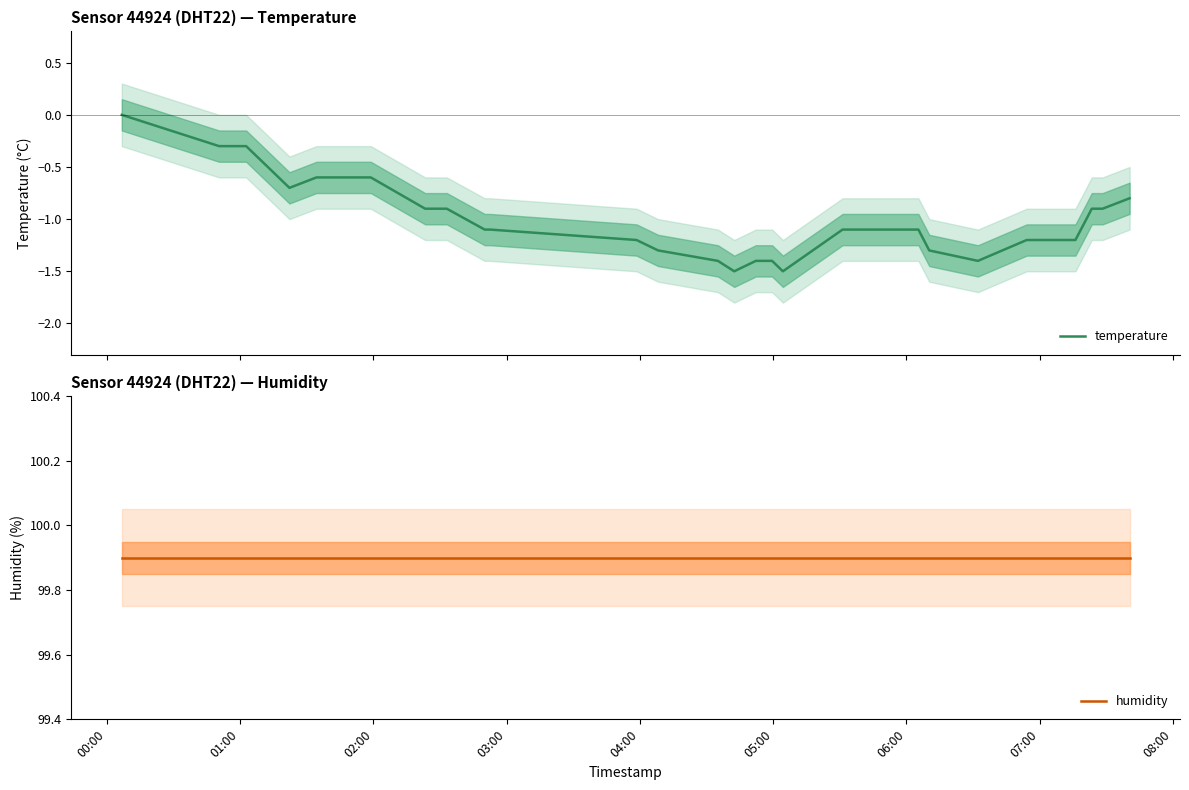

True or false: temperature and humidity cross at least once.

False